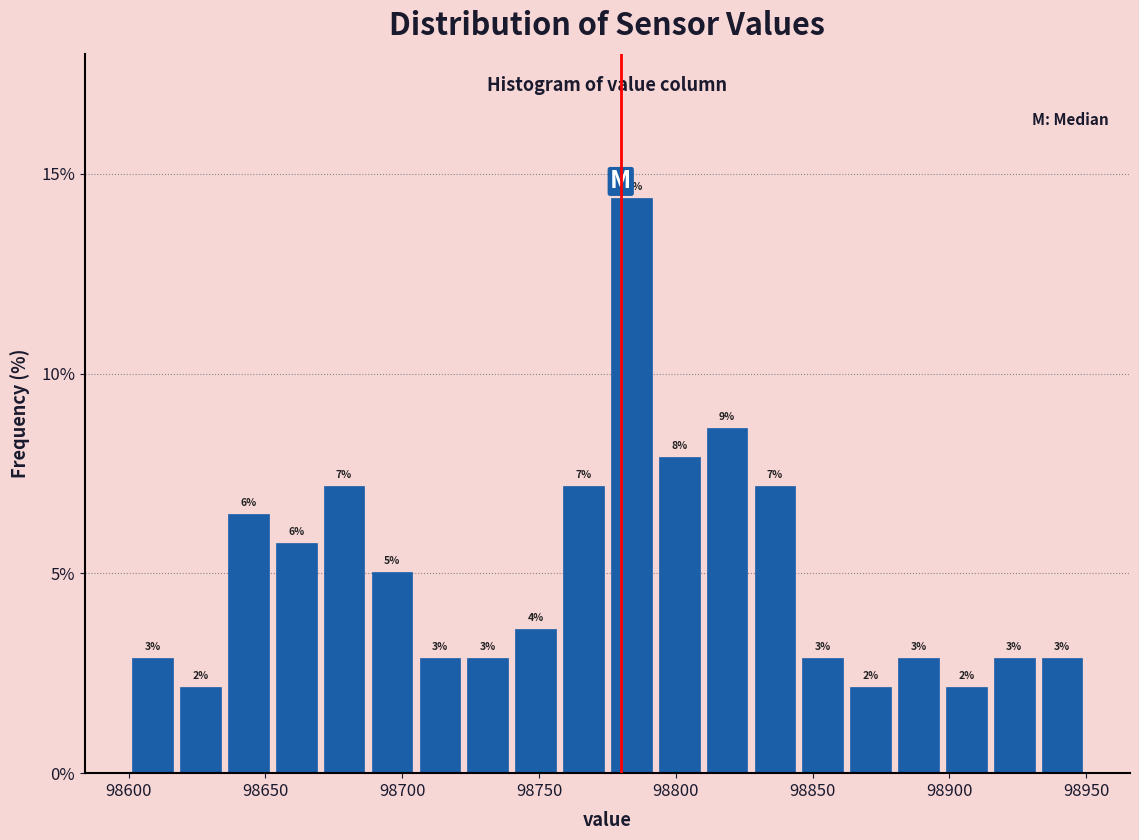

Read against the x-axis, roughly where is the centre of the tallest bar?

98785